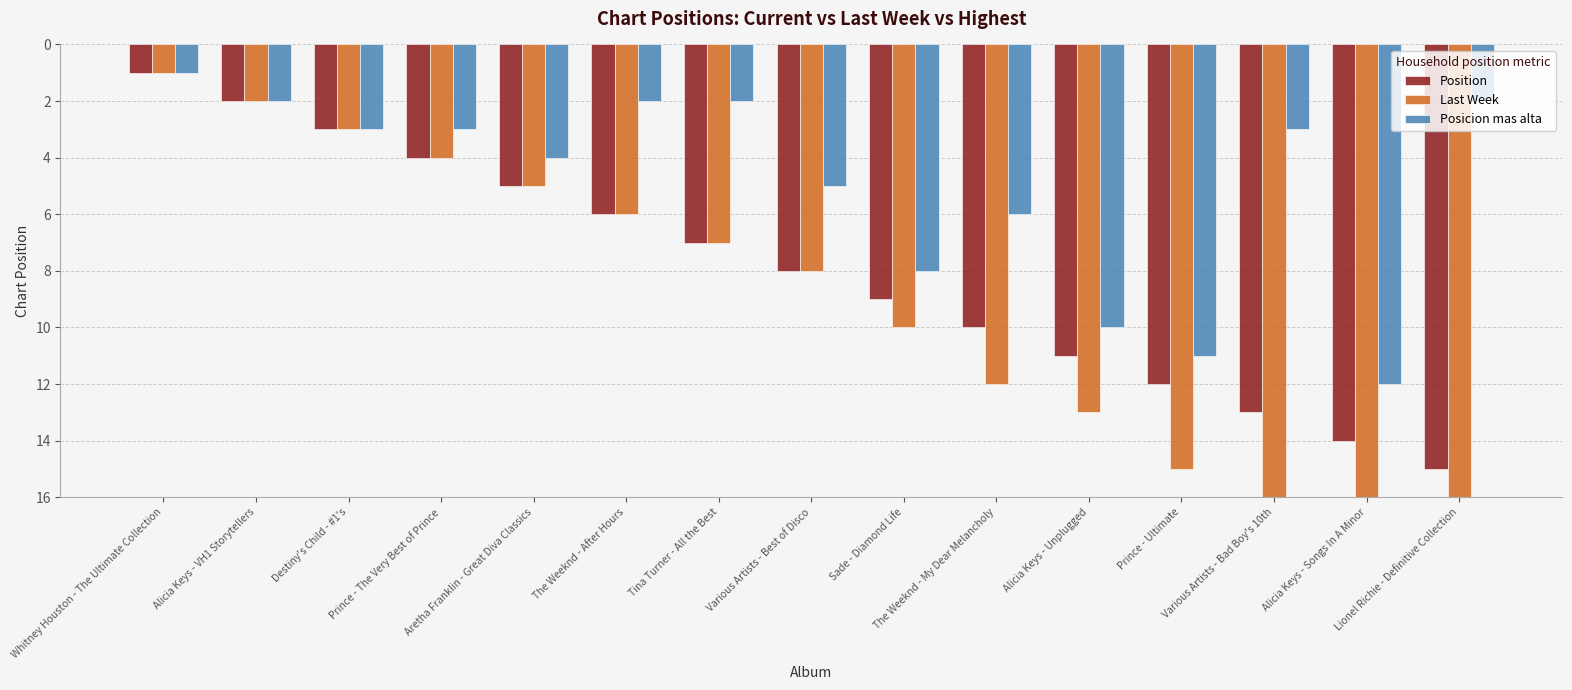

What is the label of the 1st bar from the left?

Whitney Houston - The Ultimate Collection